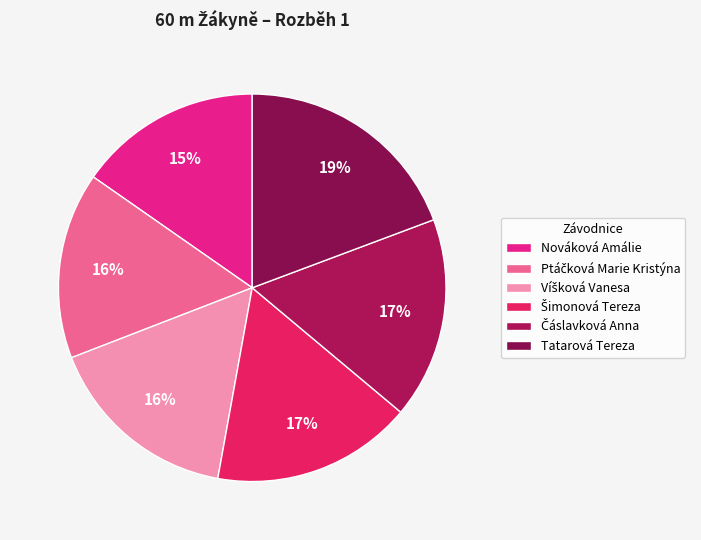

How many slices are in this pie chart?

6